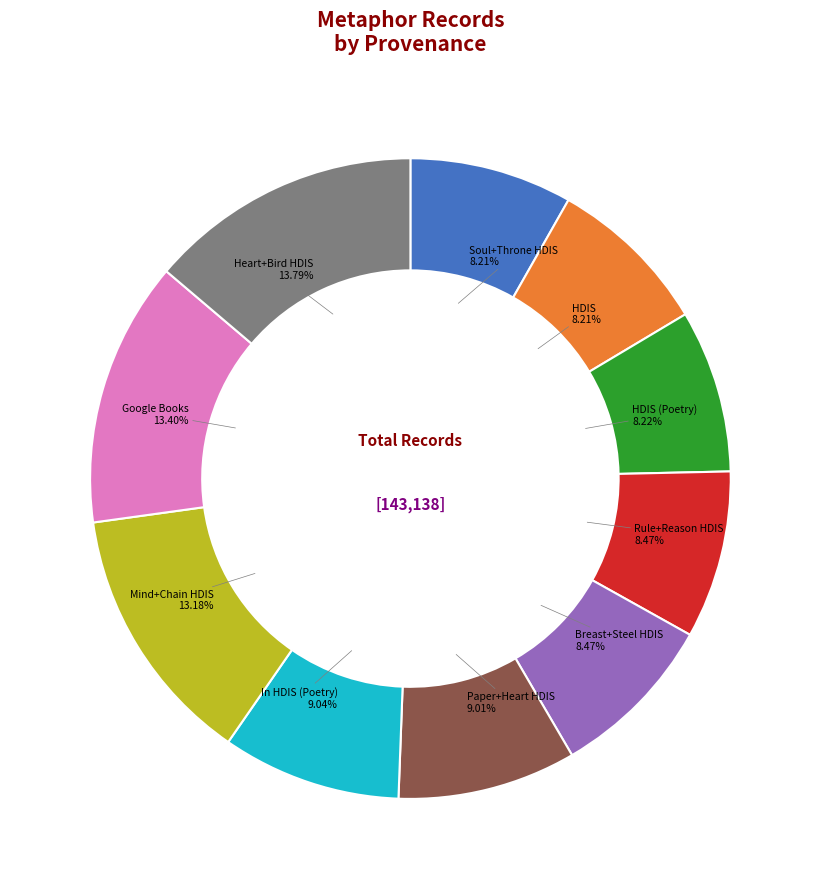

Approximately how many times larger is the value at Soul+Throne HDIS compared to Paper+Heart HDIS?

0.9